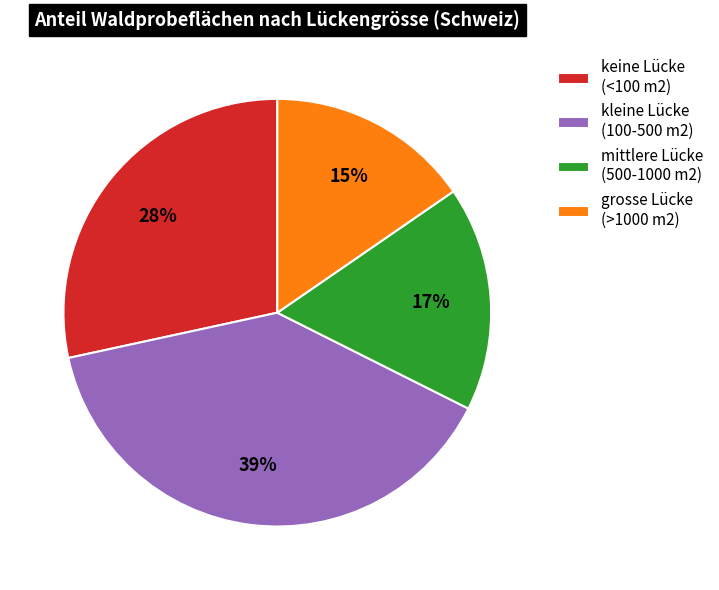

To the nearest percent, what percentage of the pie is kleine Lücke (100-500 m2)?

39%